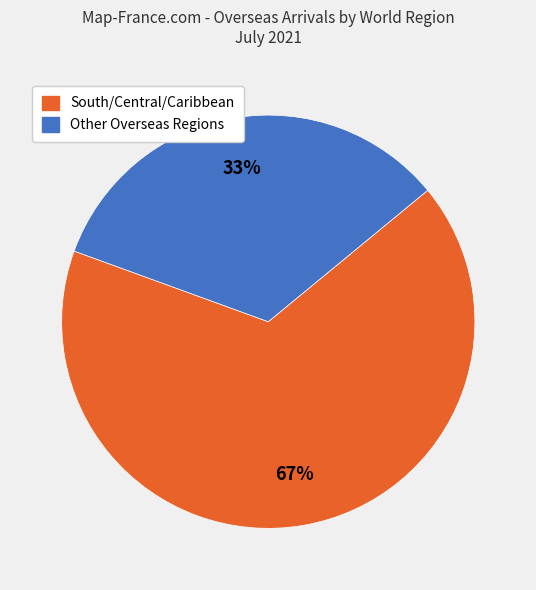

How many slices are in this pie chart?

2